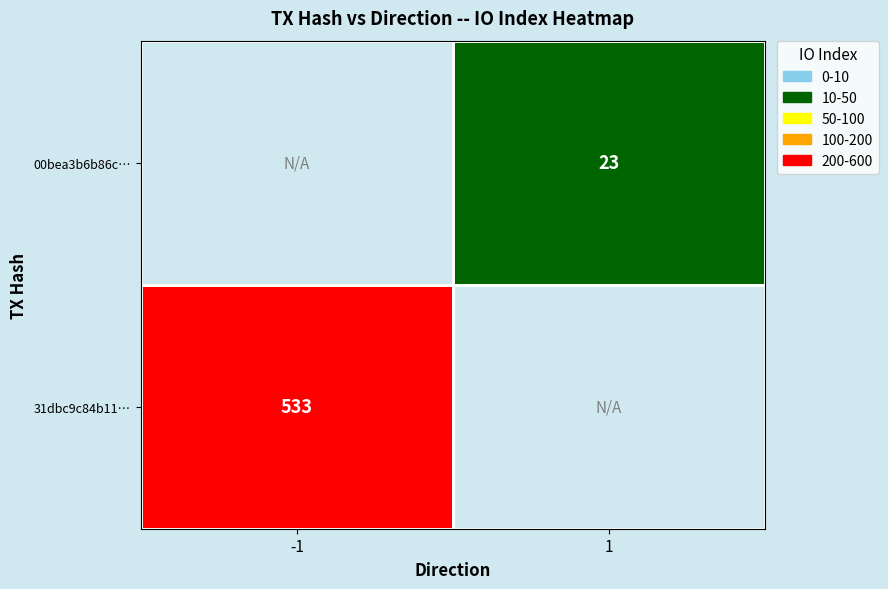

The value of 00bea3b6b86c… at 1 is 23. True or false?

True